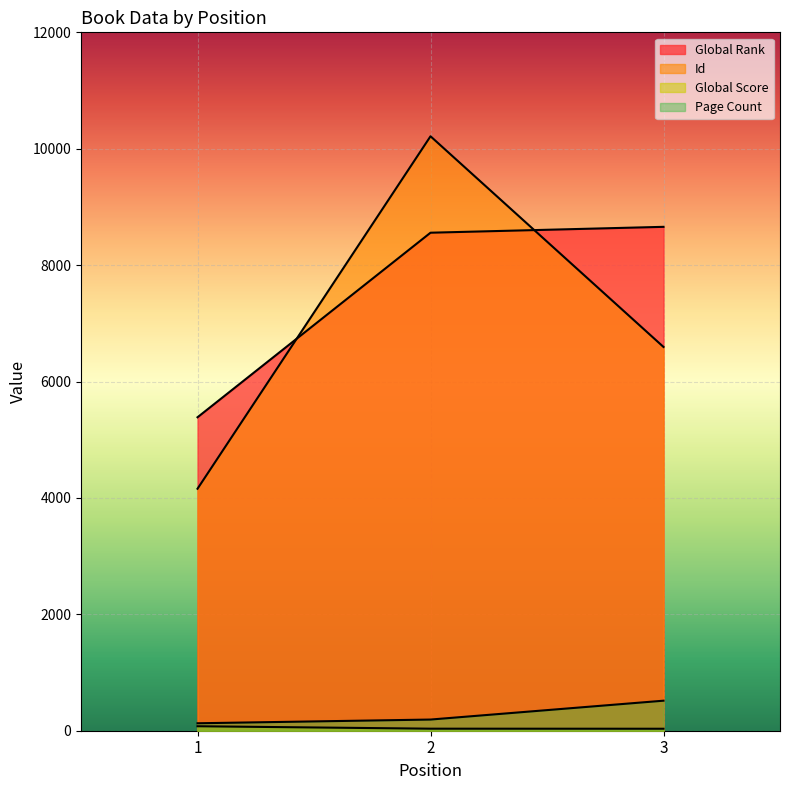

What is the difference between the highest and lowest values at 3?

8624